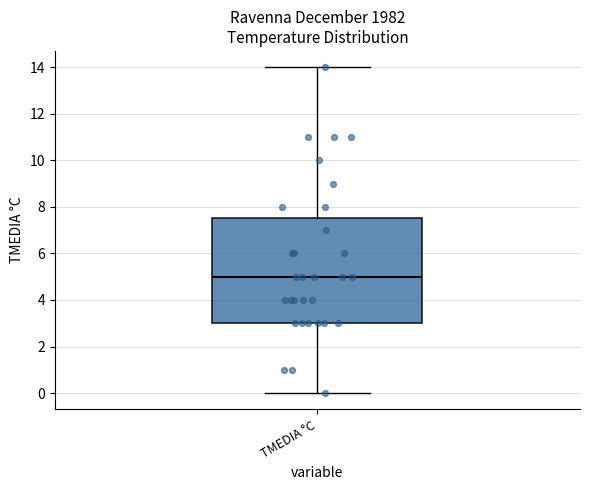

Transcribe this box plot: give where the median line is, the range the box spans, and where the two whiskers end, as read against the y-axis. The values are not printed on the chart, so give them approximately, as read against the axis.

median 5.0, box 3.0 to 7.6, whiskers 0.0 to 14.0